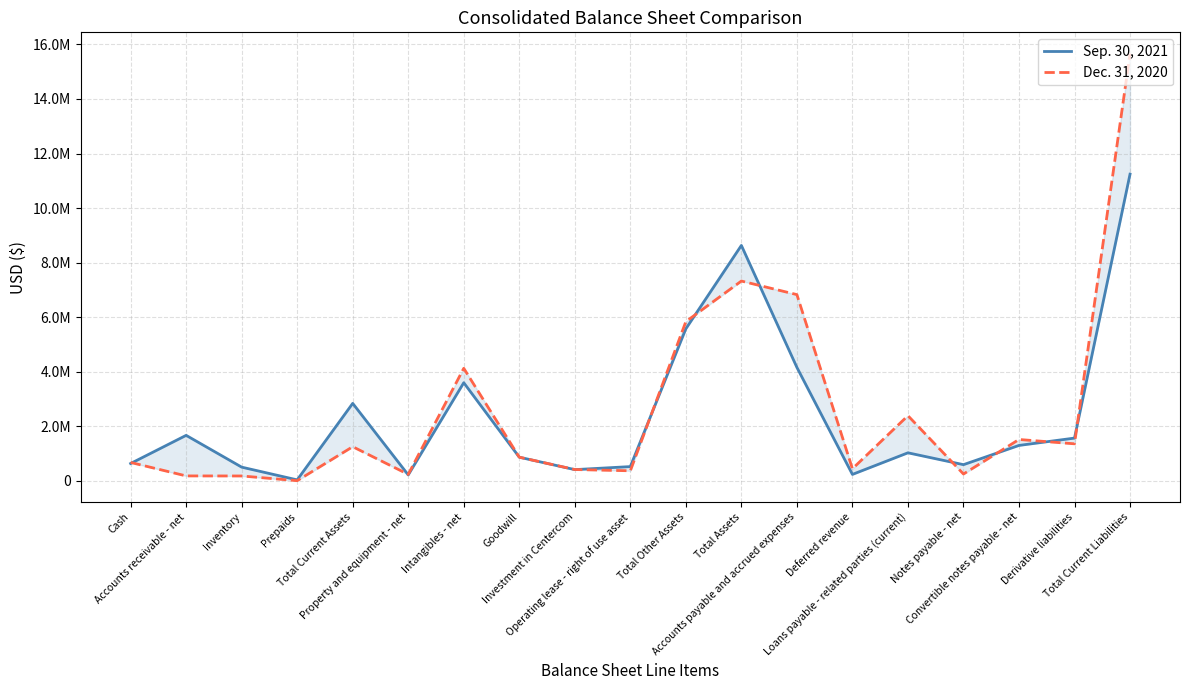

Where do Dec. 31, 2020 and Sep. 30, 2021 first cross each other?

Cash and Accounts receivable - net